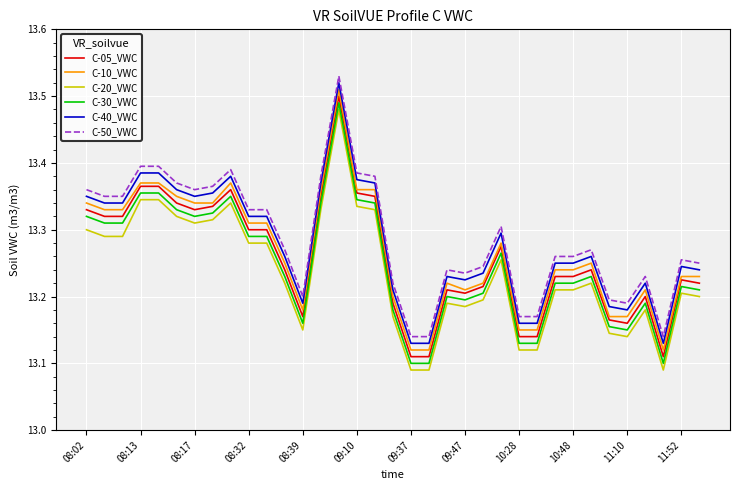

True or false: C-50_VWC has more than 1 points higher than both neighbors.

True